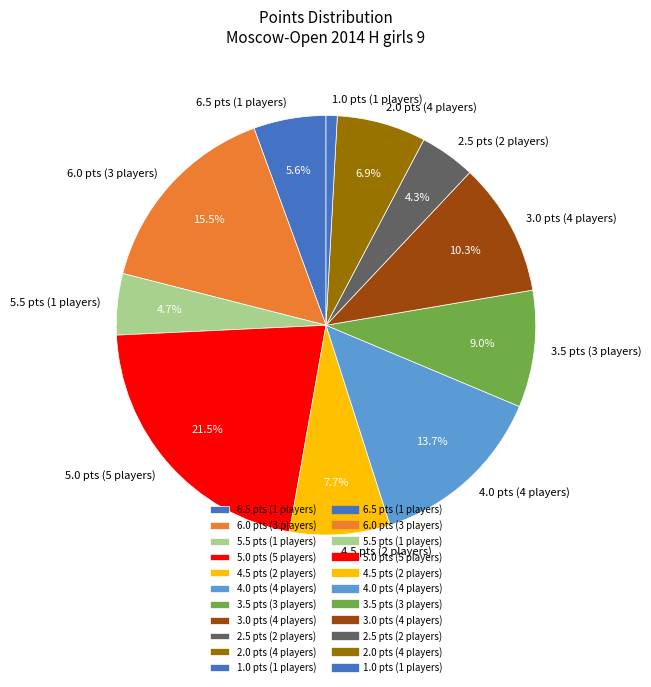

What is the ratio of the value at 6.0 pts (3 players) to the value at 5.5 pts (1 players)?

3.3